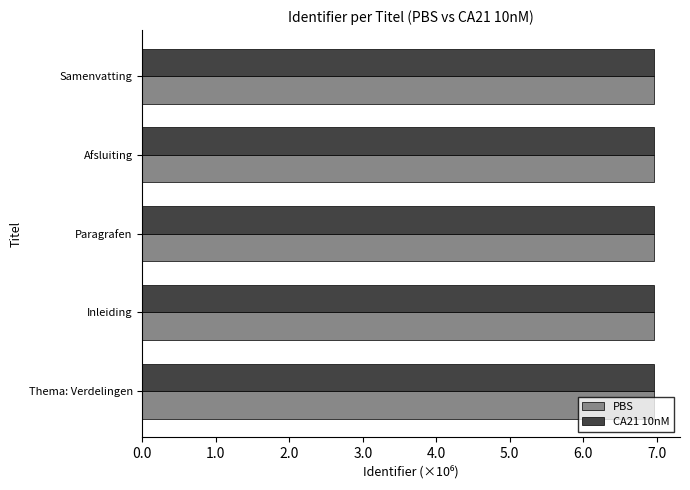

Is it true that CA21 10nM equals 7.0 at Samenvatting?

True